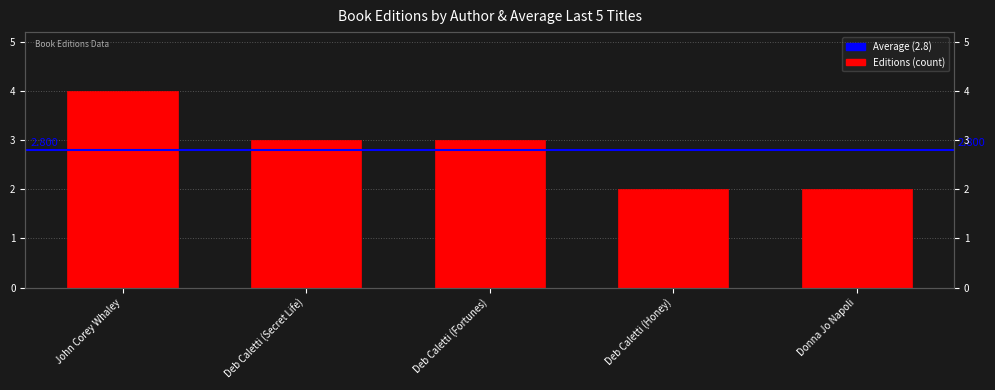

Where is the data nearest to the value 3?

Deb Caletti (Secret Life)